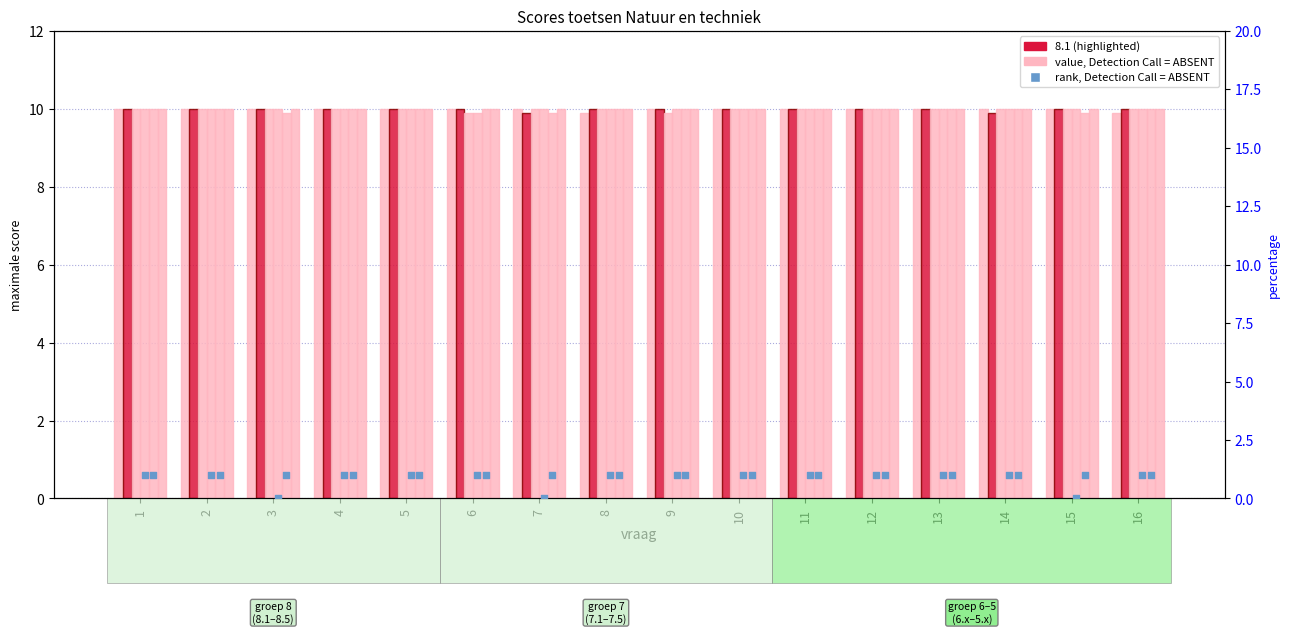

Which series has the widest spread of Y values?

rank 7.4